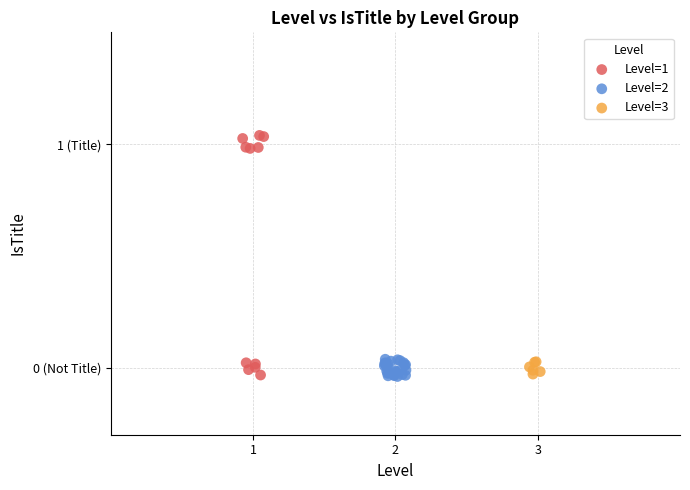

Which series has the largest Y range (max minus min)?

Level=1